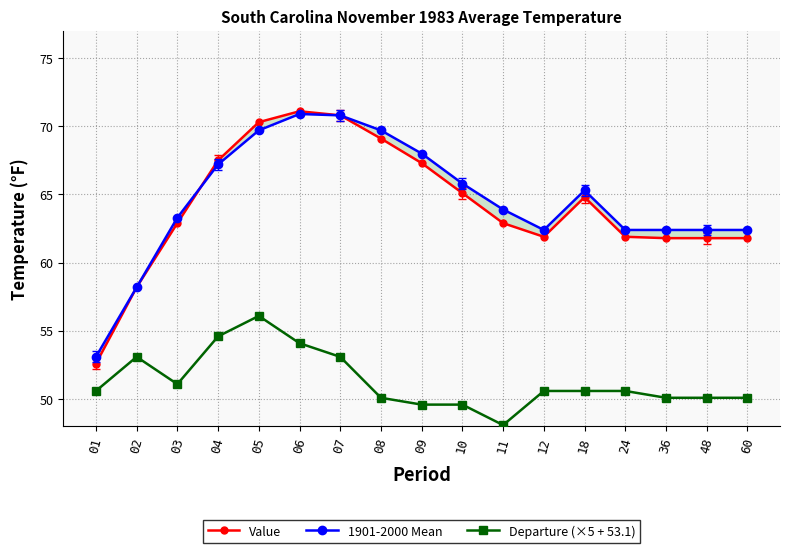

What are all the series names shown in the legend?

Value, 1901-2000 Mean, Departure (×5 + 53.1)